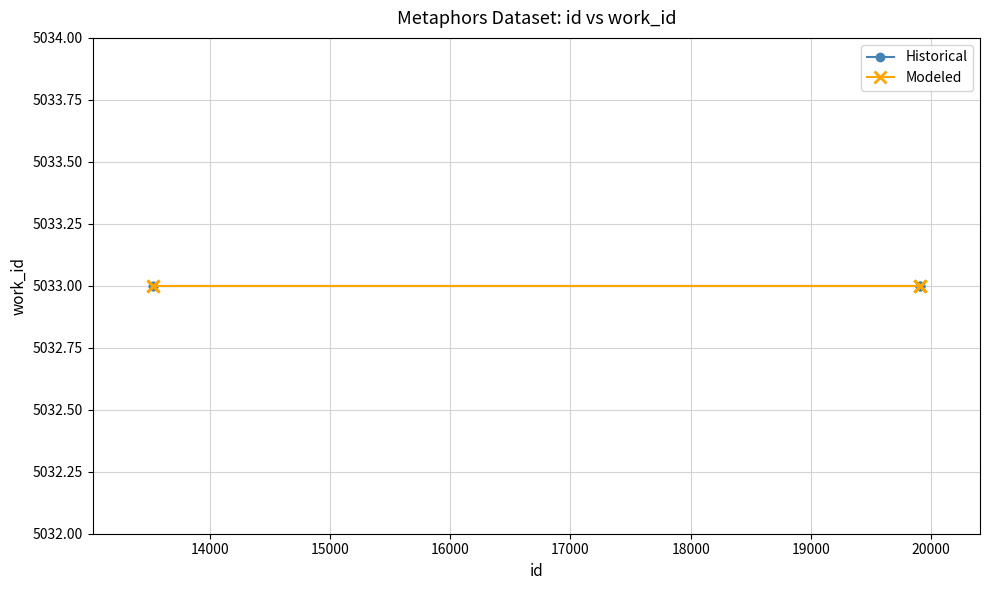

True or false: work_id and id cross at least once.

False